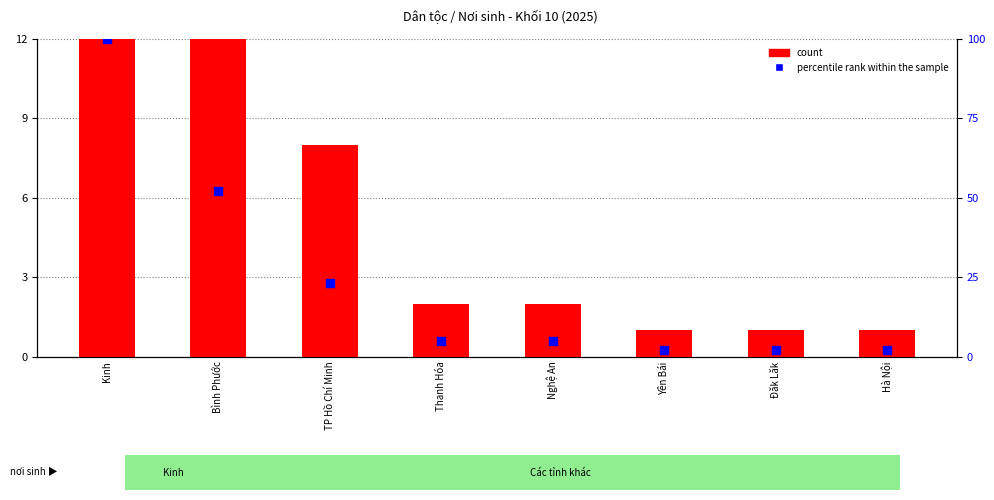

Which series contains the lowest Y value?

count